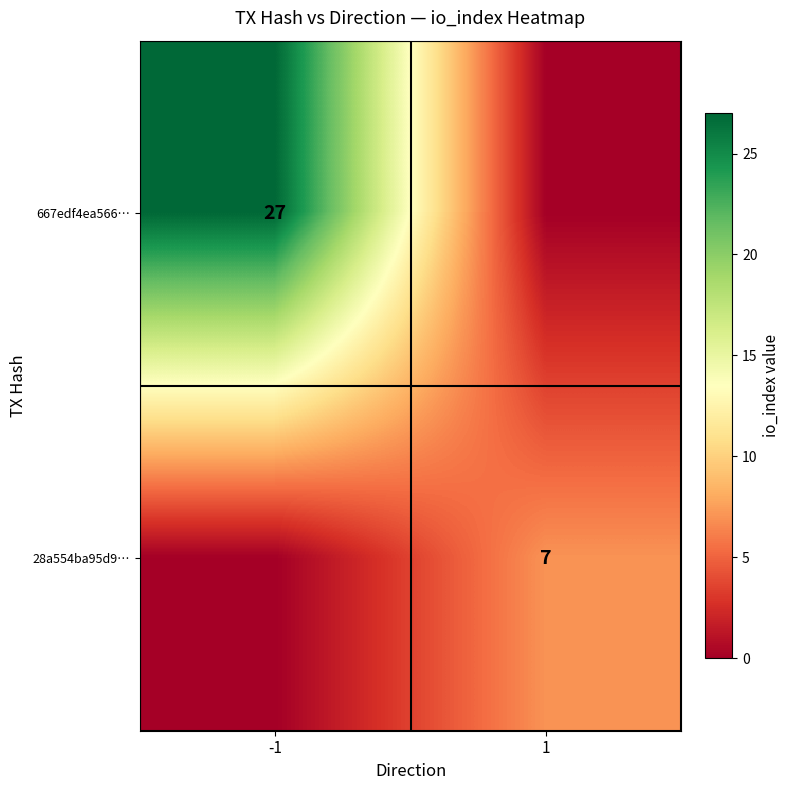

What is the greatest value displayed?

27